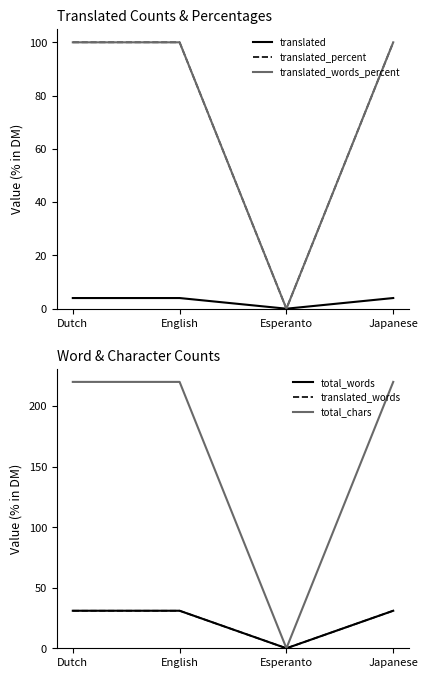

At which category is the sum across all series the highest?

Dutch